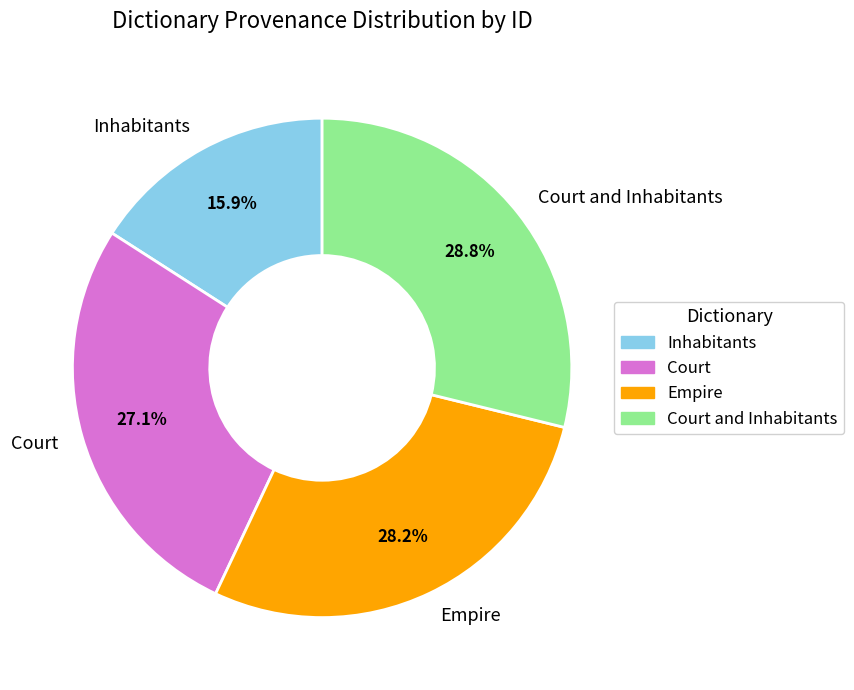

The Inhabitants slice represents 16% of the pie. True or false?

True